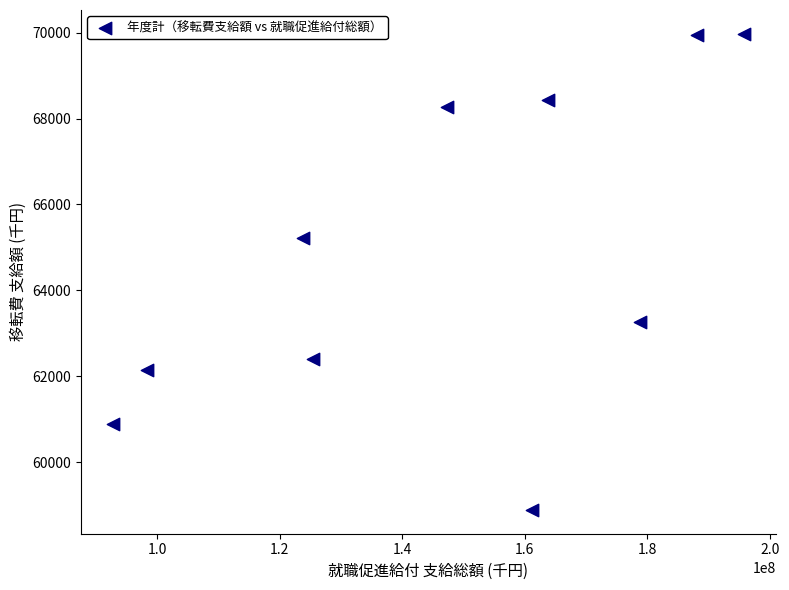

What is the range of Y values (max minus min)?

11081